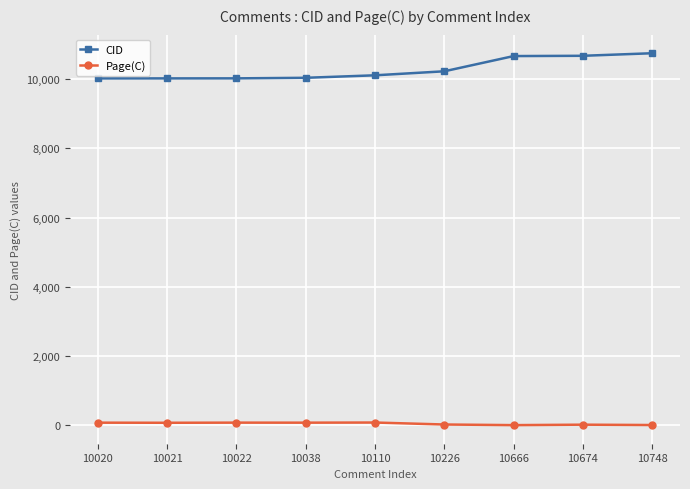

Does the chart have visible grid lines?

Yes